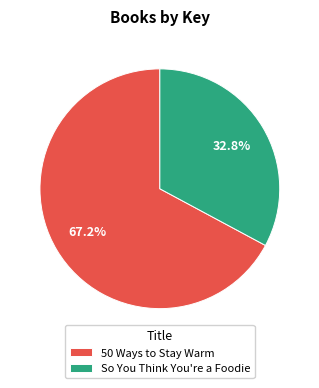

Do 50 Ways to Stay Warm and So You Think You're a Foodie together represent more than half of the pie?

Yes